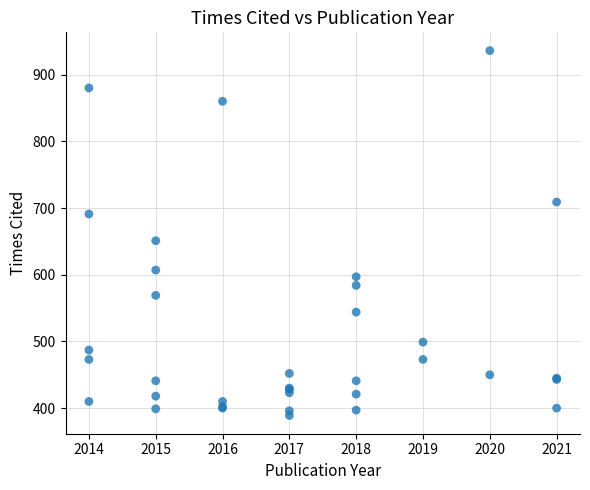

What Y value in the scatter plot is closest to 662?

651